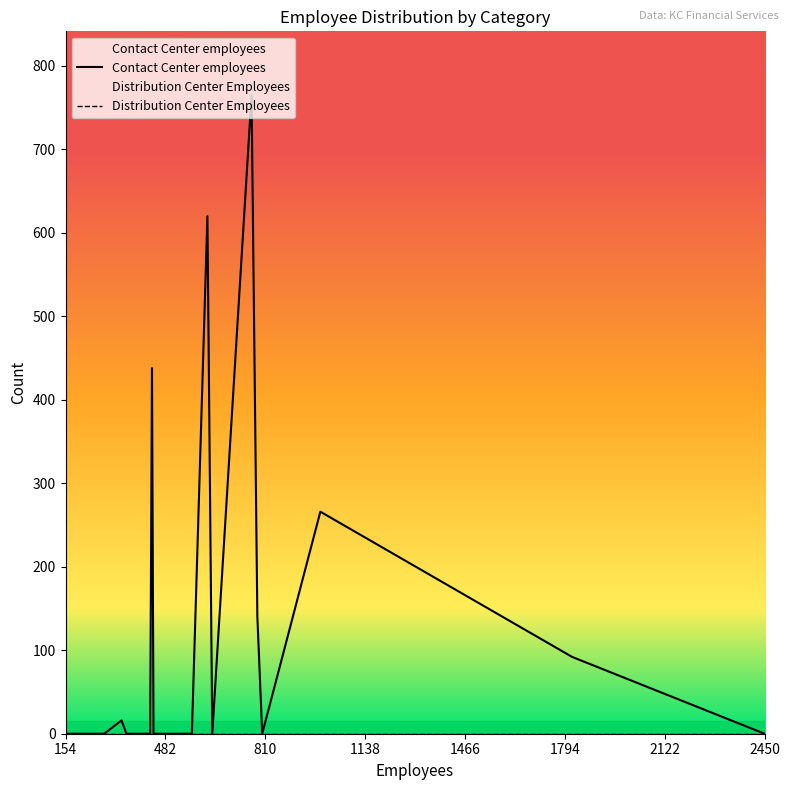

Rank the series at CommunityAmerica from lowest to highest value.

Distribution Center Employees, Contact Center employees